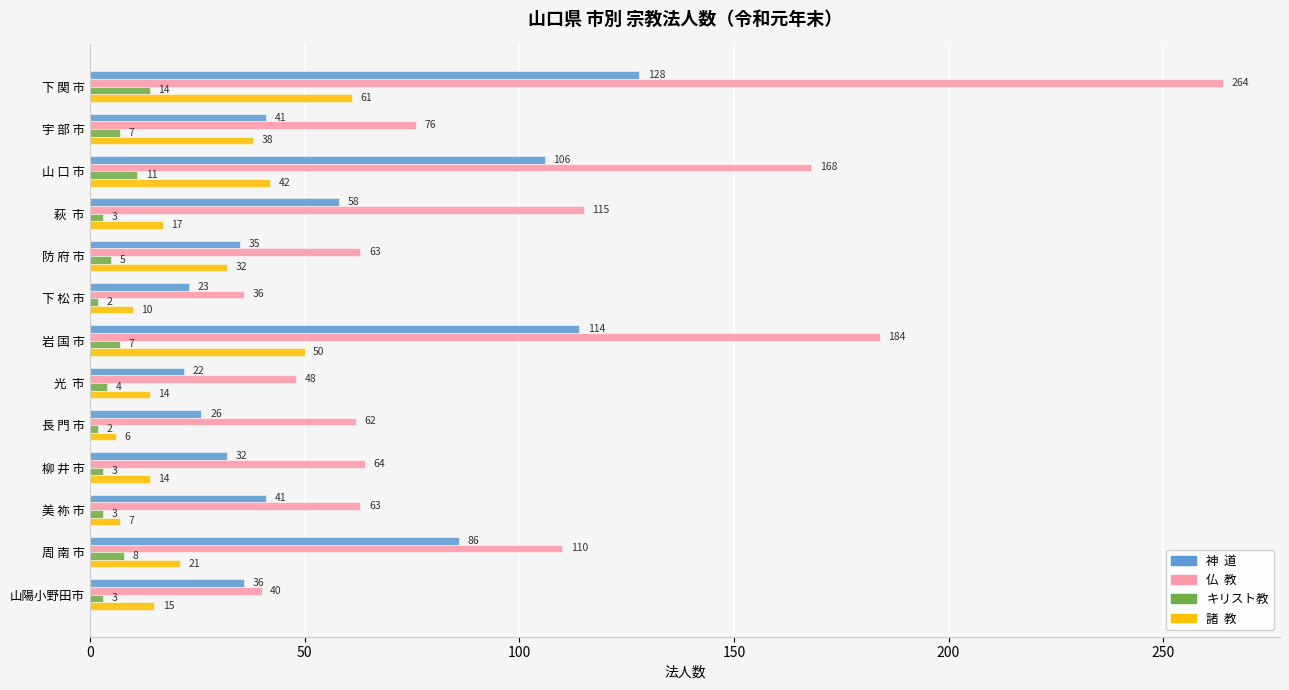

What is the spread (max minus min) of values at 光  市?

44